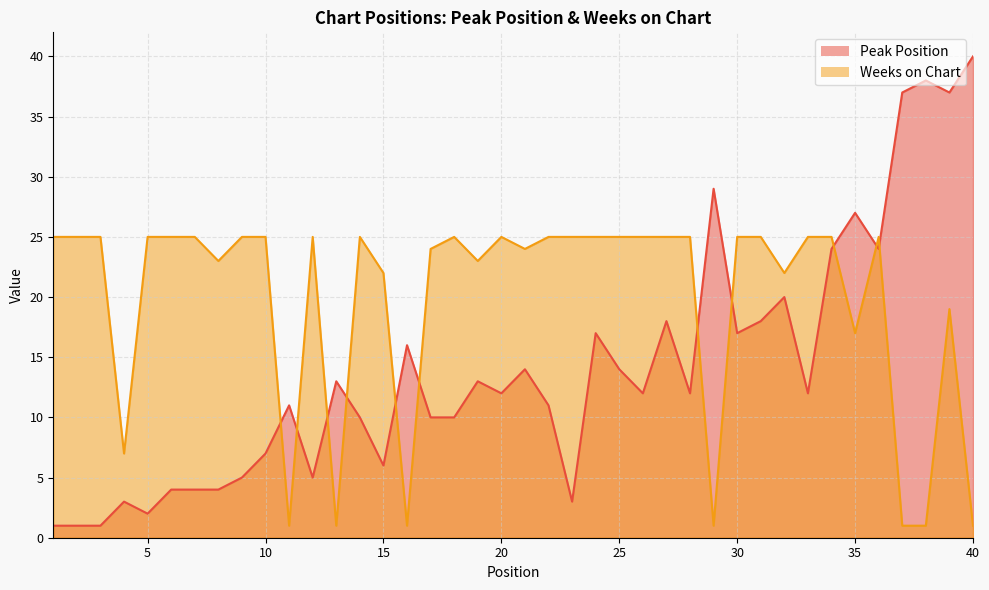

True or false: Weeks on Chart and Peak Position intersect in this chart.

True